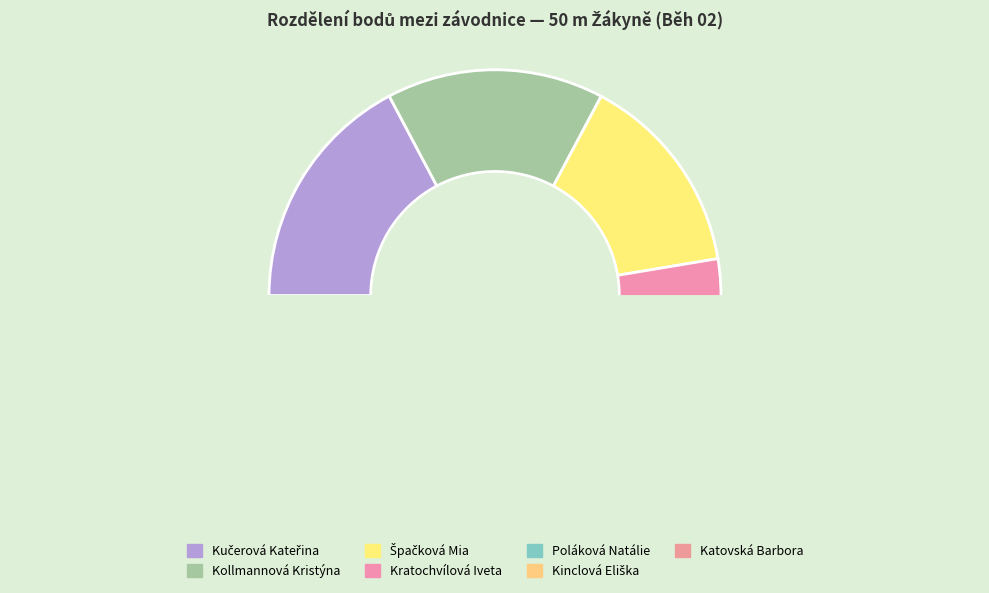

What is the ratio of the value at Kollmannová Kristýna to the value at Kučerová Kateřina?

0.9